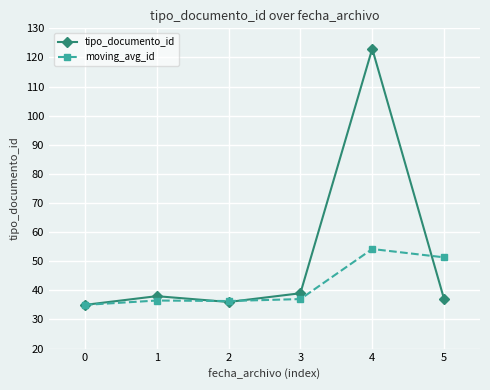

Is this an area chart (filled region under the line)?

No